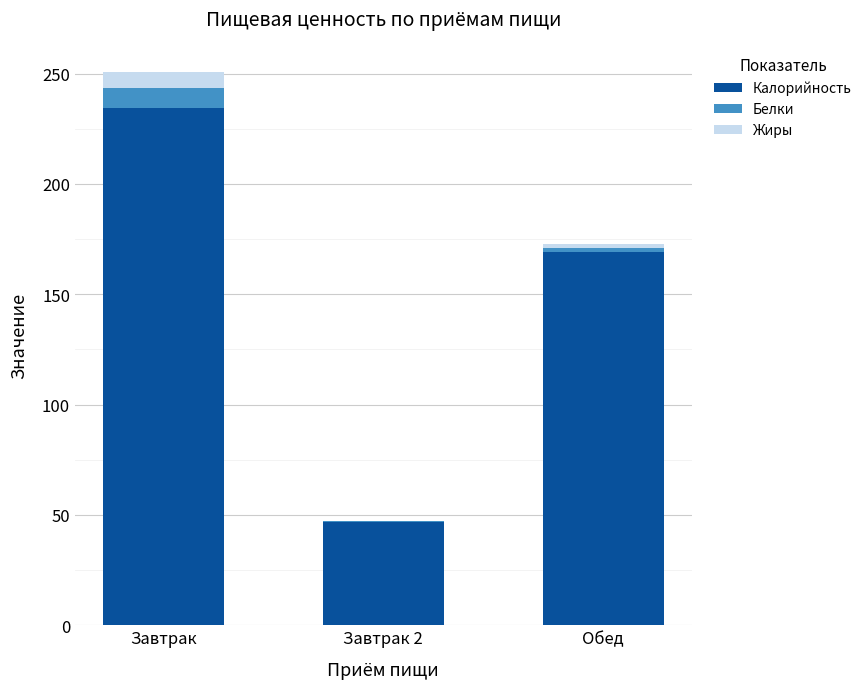

How many distinct data groups are displayed?

3